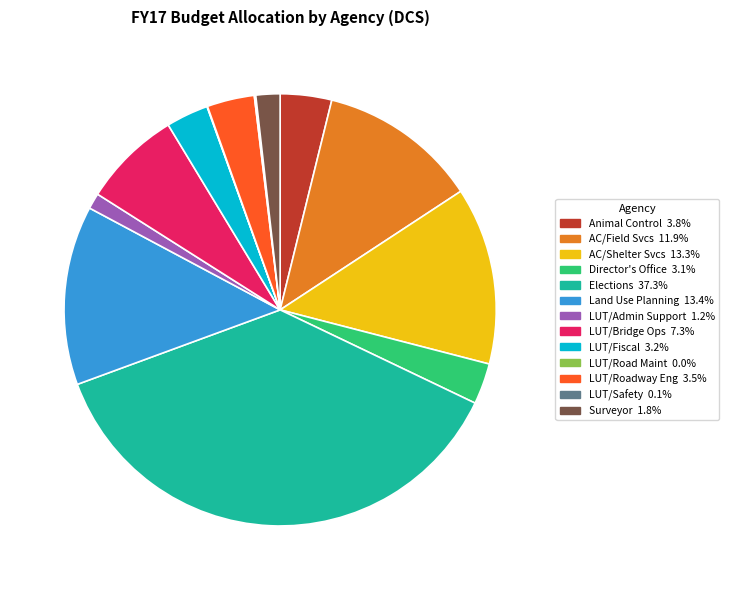

Does any single category account for the majority?

No